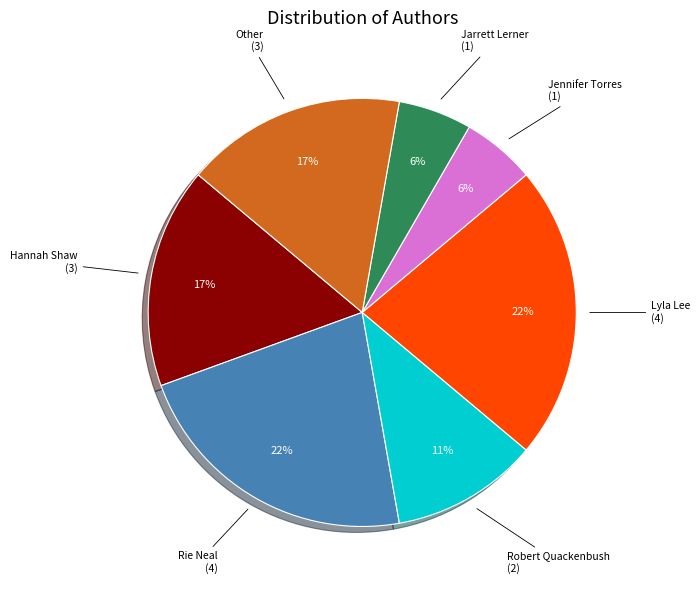

Does any single category account for the majority?

No